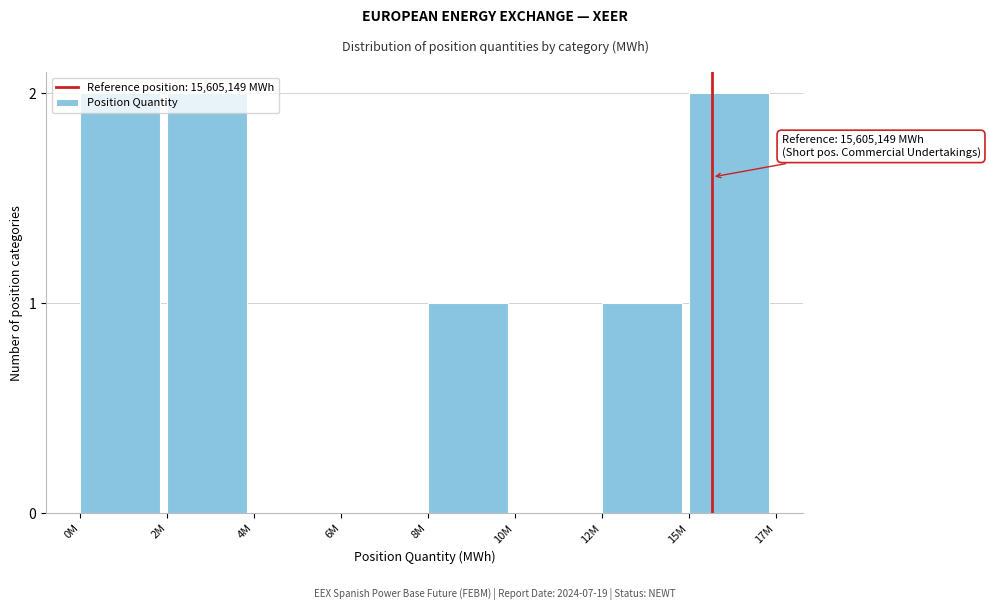

True or false: the data shows 3 at 15M.

False